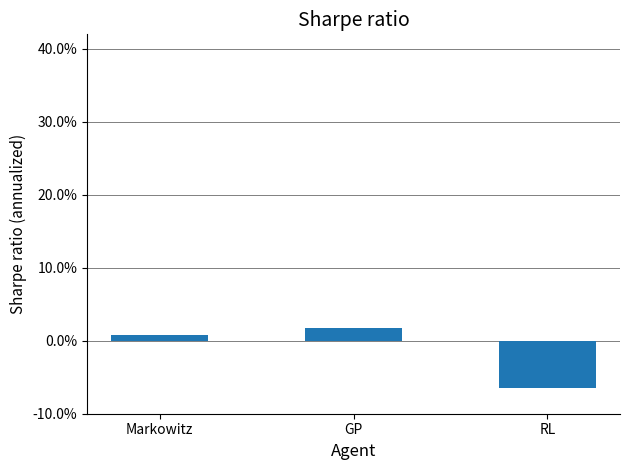

Does the chart contain any negative values?

Yes